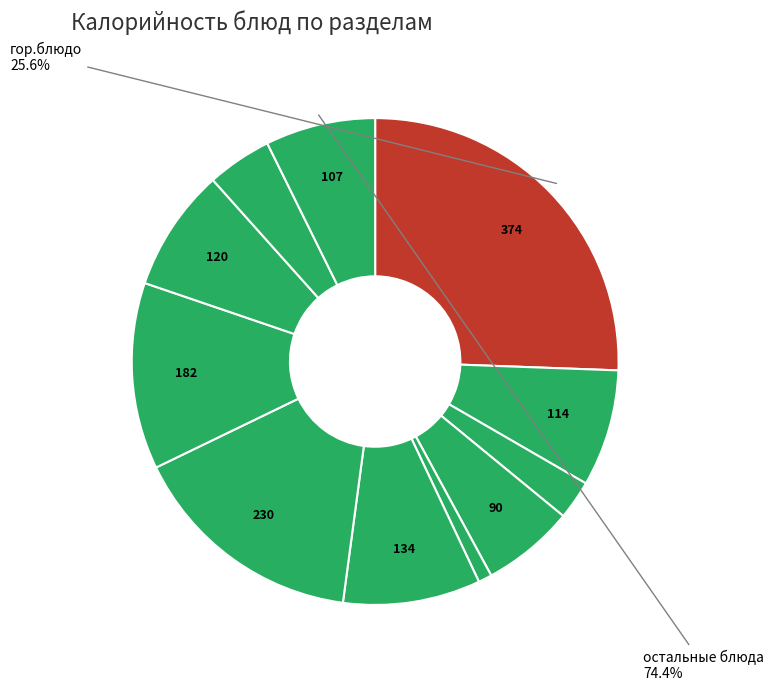

Does гор.блюдо represent more than half of the total?

No